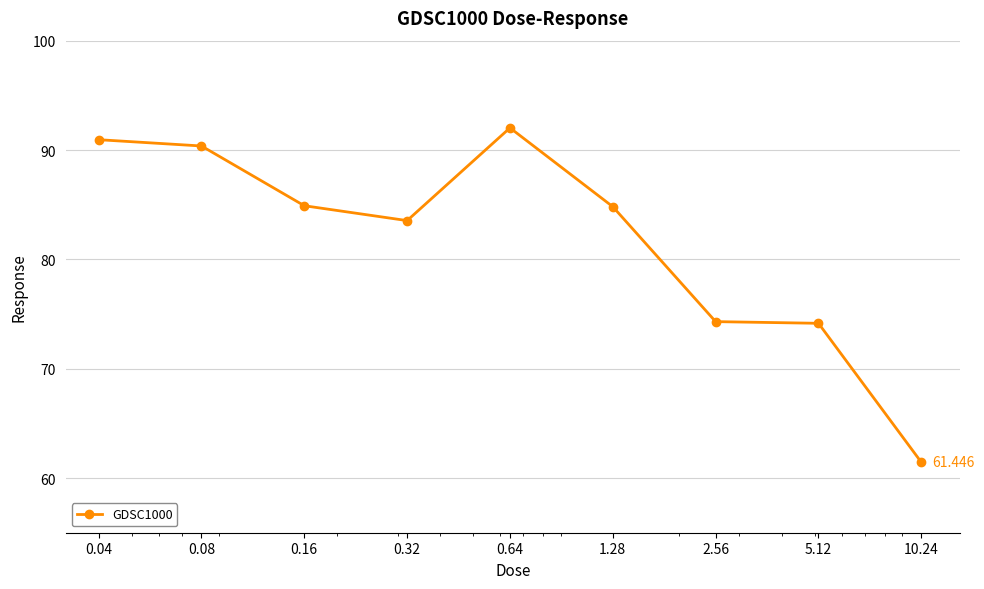

Count the number of data series in this chart.

1